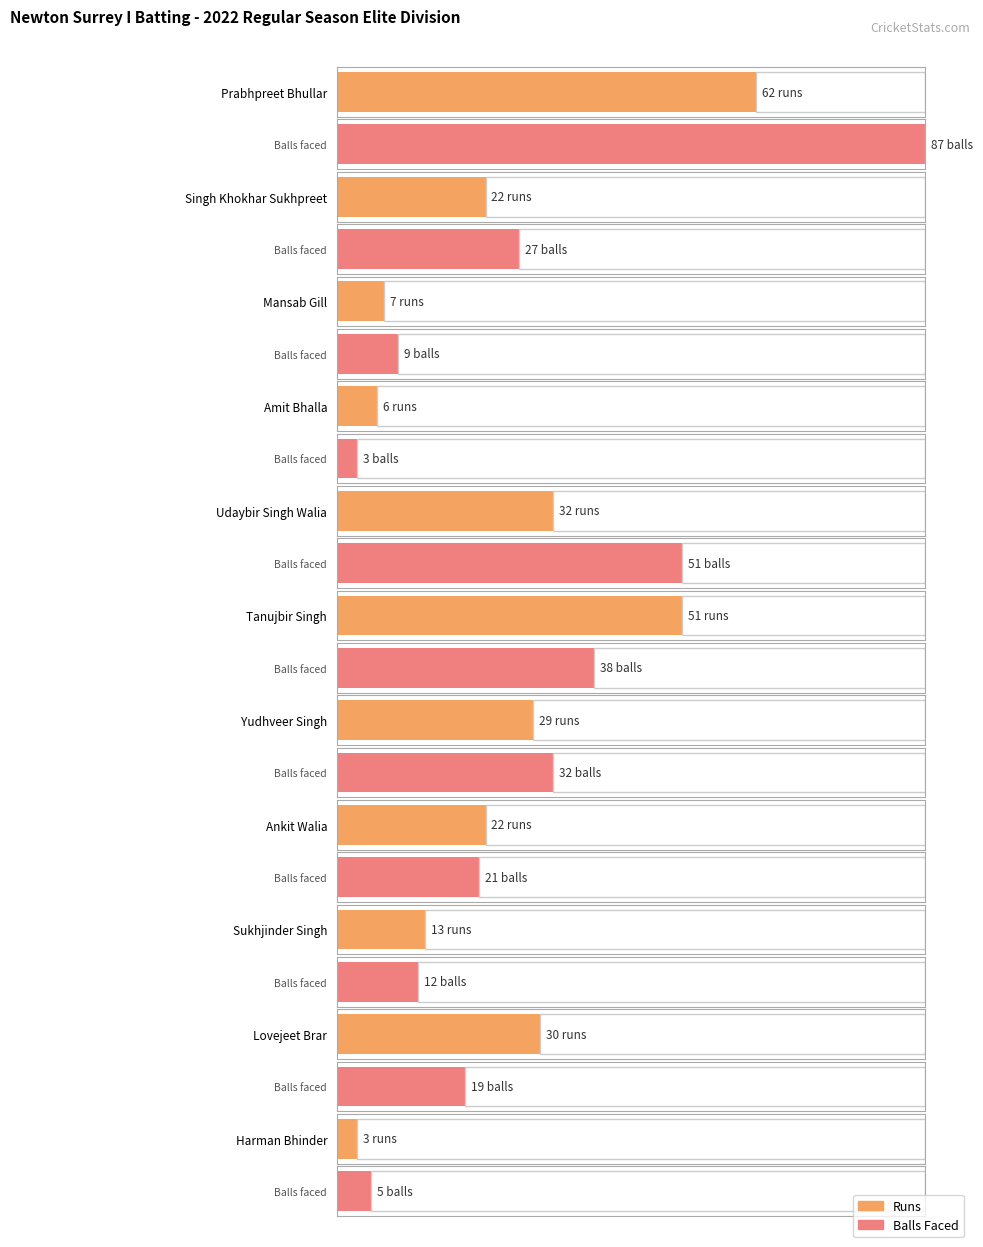

At which category is the sum across all series the highest?

Prabhpreet Bhullar